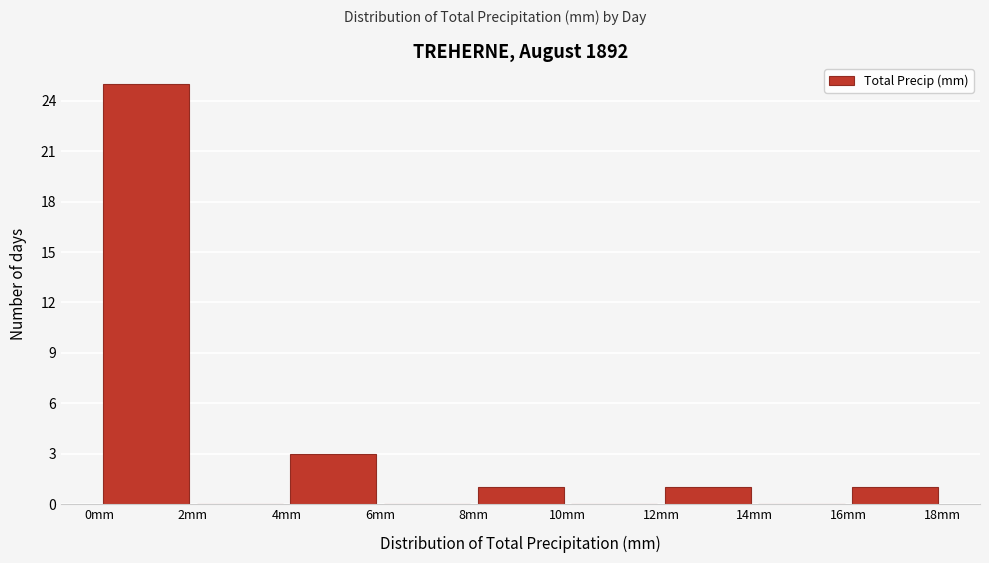

How tall is the bar that spans 8 to 10 on the x-axis? The values are not printed on the chart, so give them approximately, as read against the axis.

1